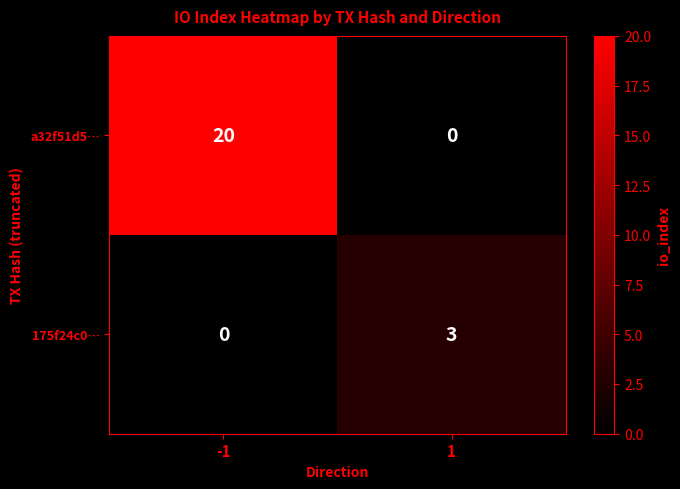

Reading right to left, list all the values displayed in this chart.

a32f51d5…: 1=0	-1=20
175f24c0…: 1=3	-1=0